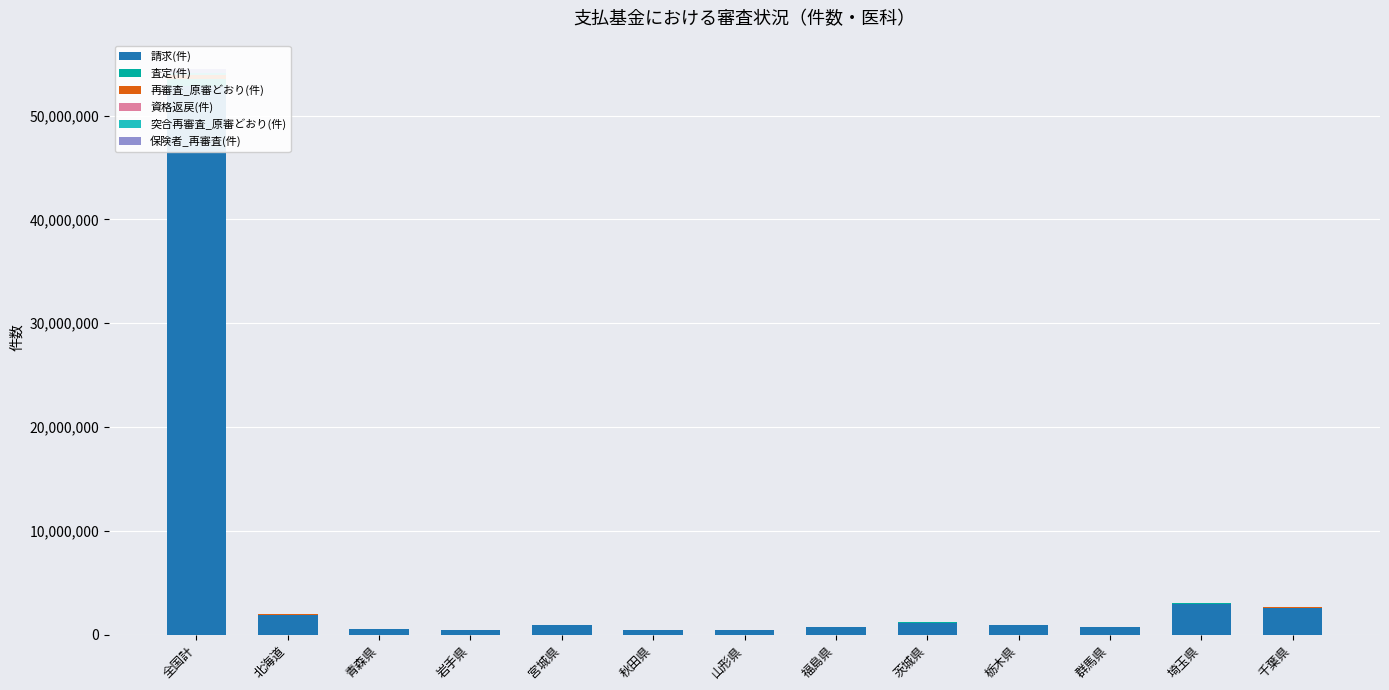

Which has a higher value, 山形県 or 宮城県?

宮城県